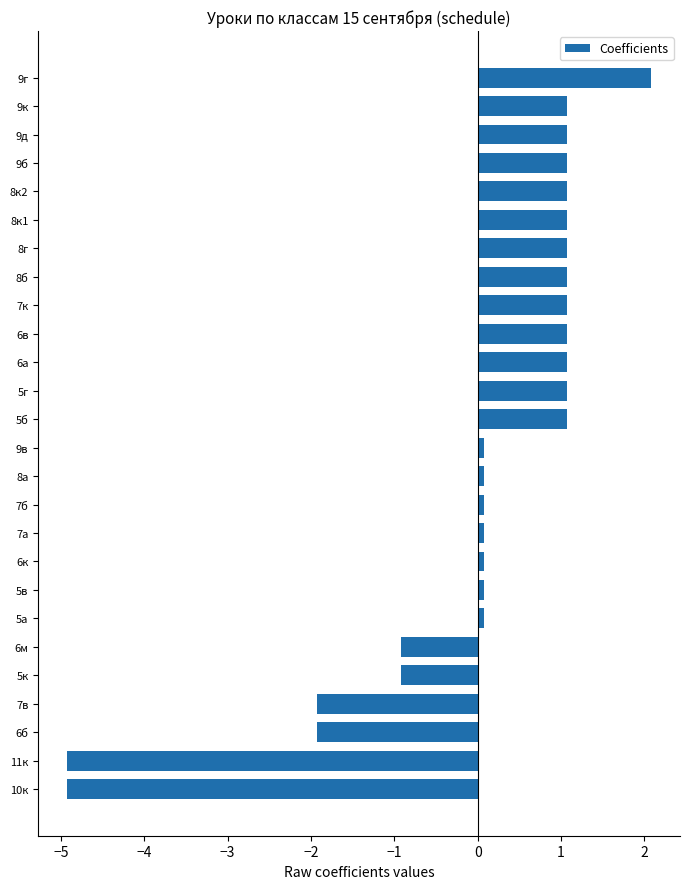

The value at 8к2 is 0.5. True or false?

False